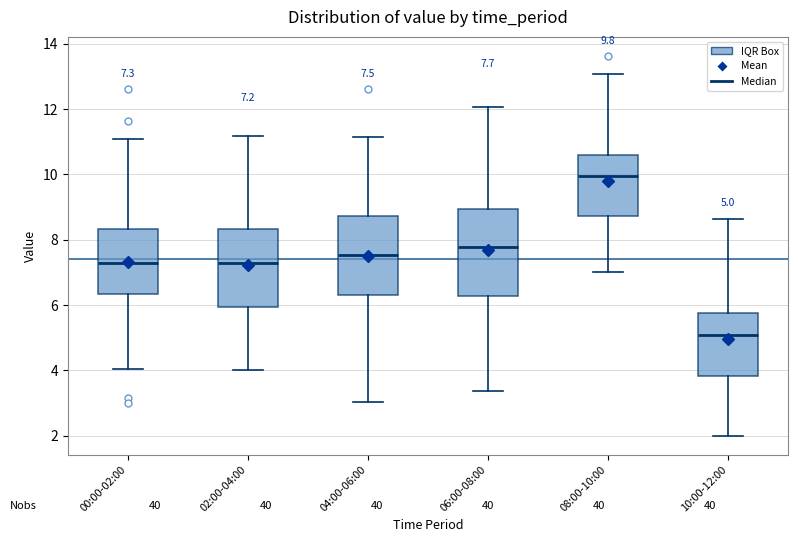

Which box's median line is the lowest?

10:00-12:00